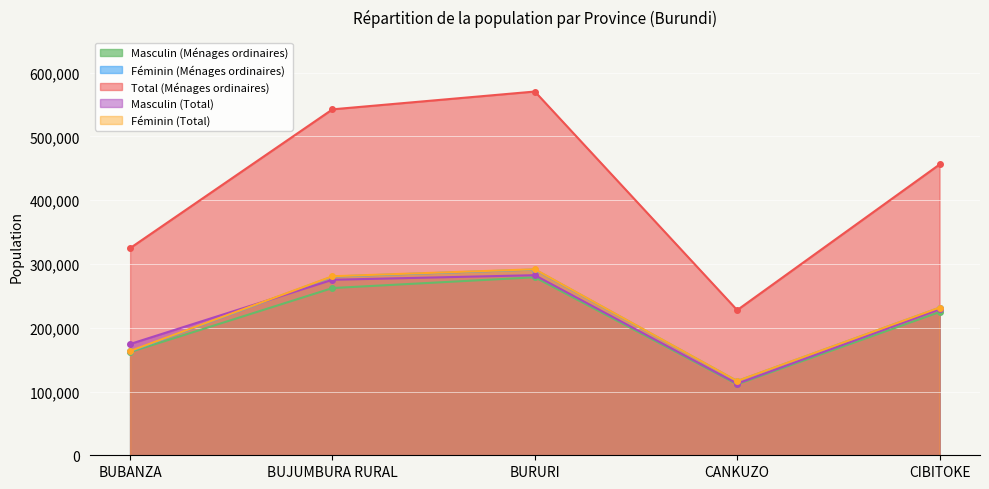

Where does the Féminin (Ménages ordinaires) series first go above 231374?

BUJUMBURA RURAL